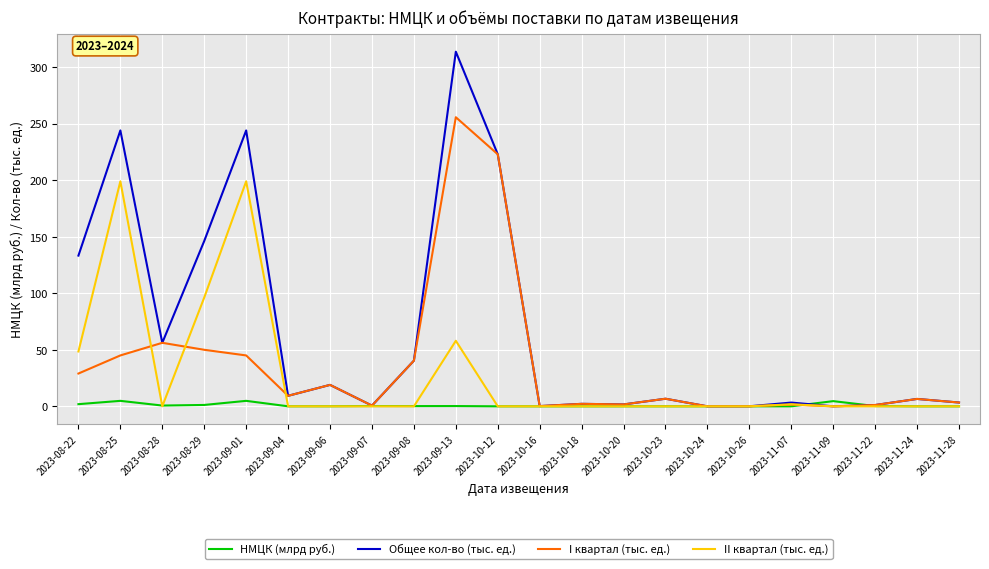

What is the sum of all НМЦК (млрд руб.) values?

19.2